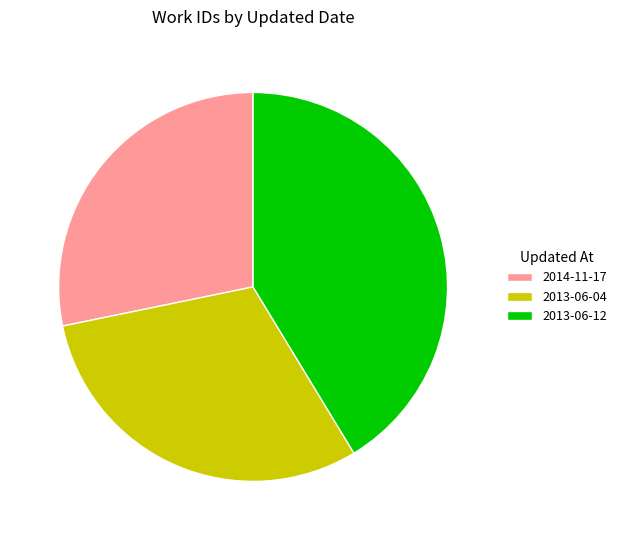

Do 2013-06-04 and 2014-11-17 together represent more than half of the pie?

Yes